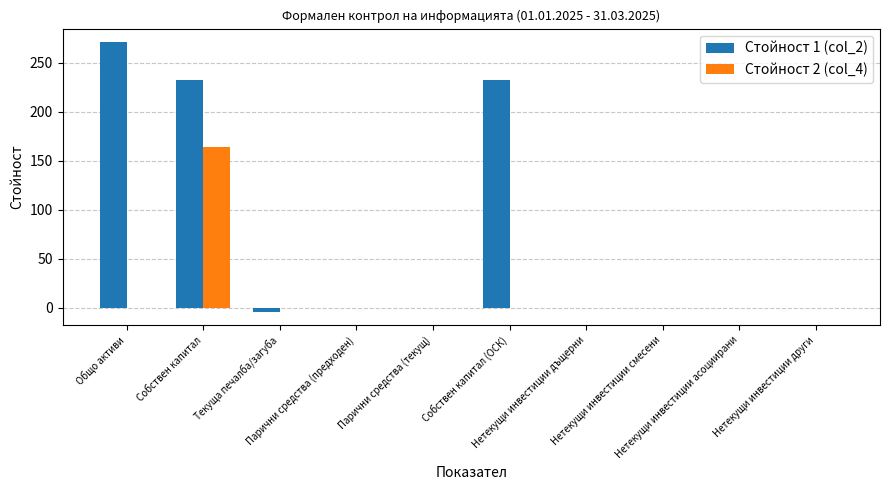

Which series has the largest total across all categories?

Стойност 1 (col_2)